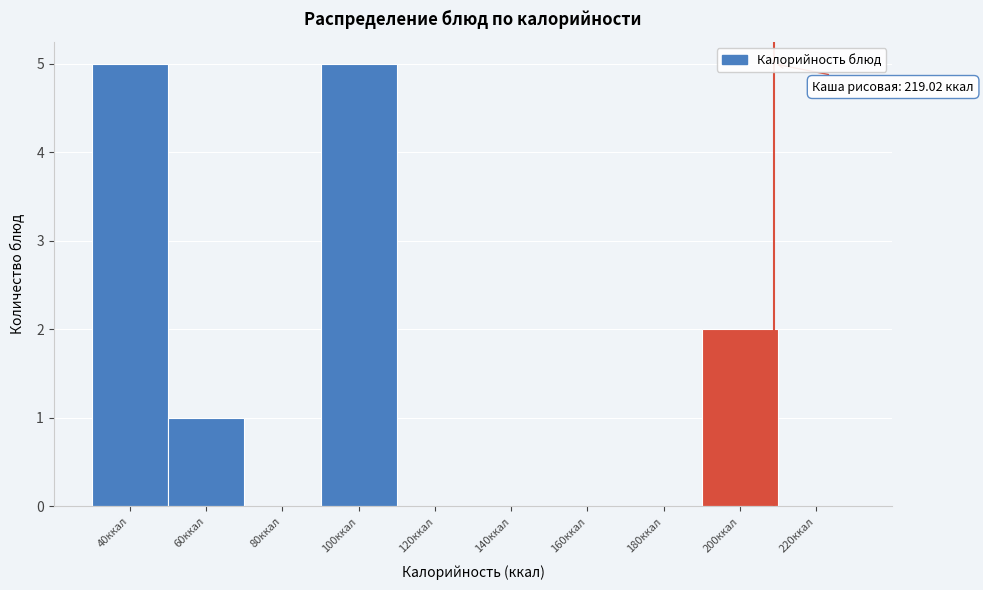

Reading right to left, what are all the values shown in this chart?

220ккал=0	200ккал=2	180ккал=0	160ккал=0	140ккал=0	120ккал=0	100ккал=5	80ккал=0	60ккал=1	40ккал=5